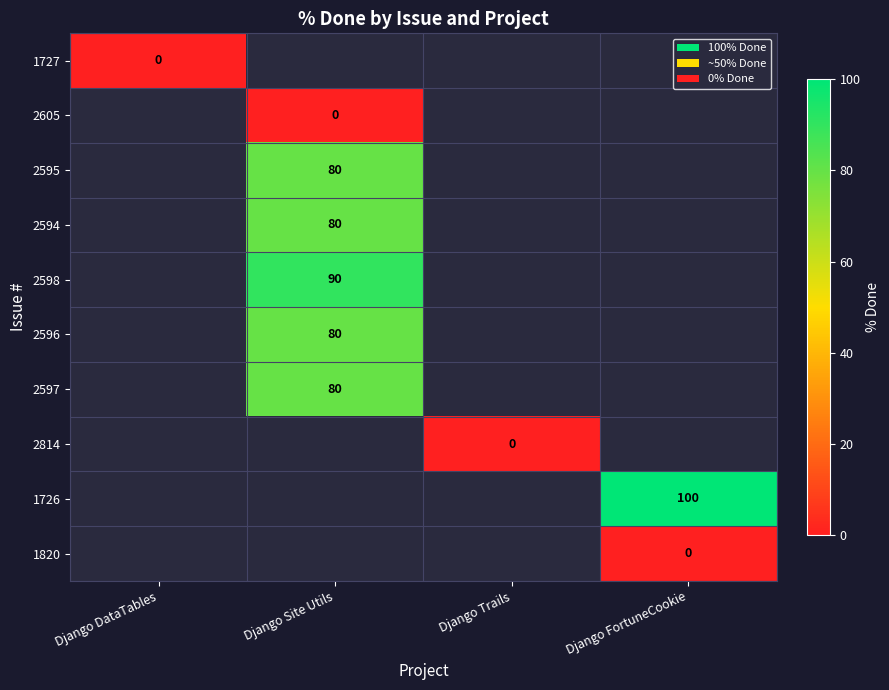

The 2598 series shows 90 at Django Site Utils. True or false?

True